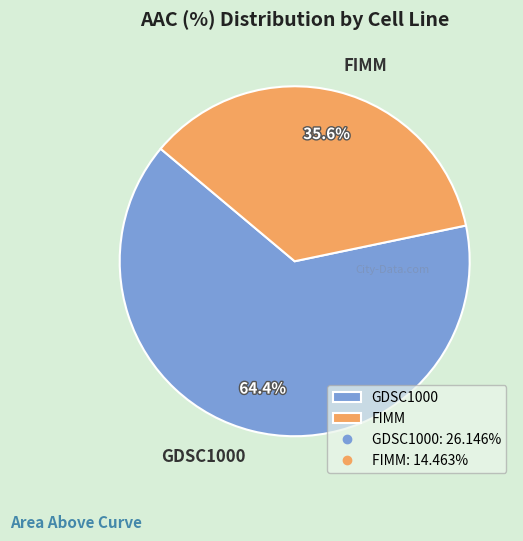

Combined, what portion of the pie is GDSC1000 and FIMM?

100.0%